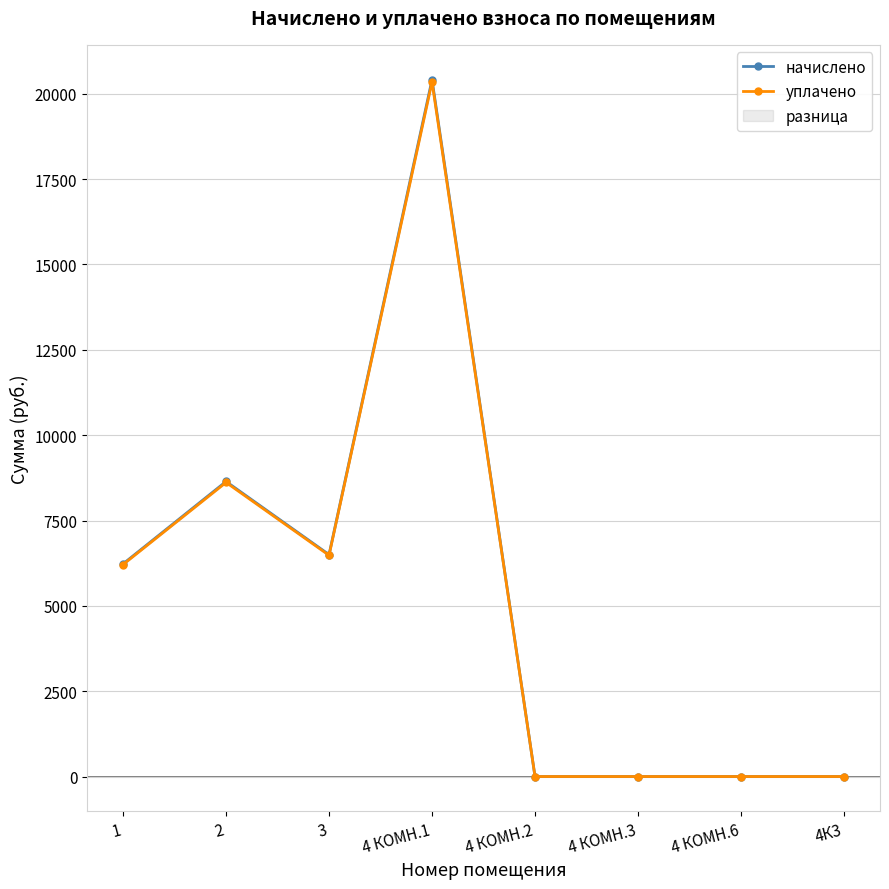

How many values in the начислено series exceed 6229?

4